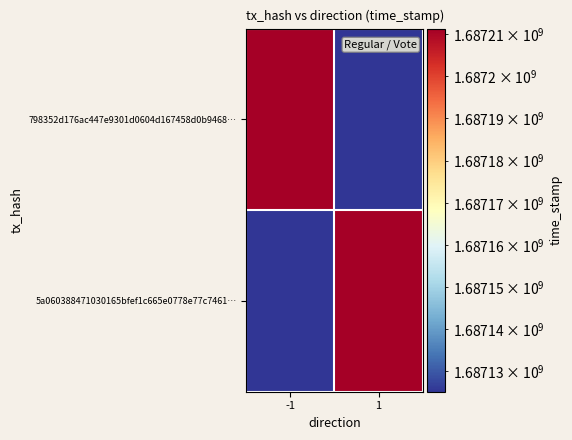

Reading left to right, transcribe all the data shown in this chart.

798352d176ac447e9301d0604d167458d0b9468…: -1=1687211297	1=1687125198
5a060388471030165bfef1c665e0778e77c7461…: -1=1687125198	1=1687211297